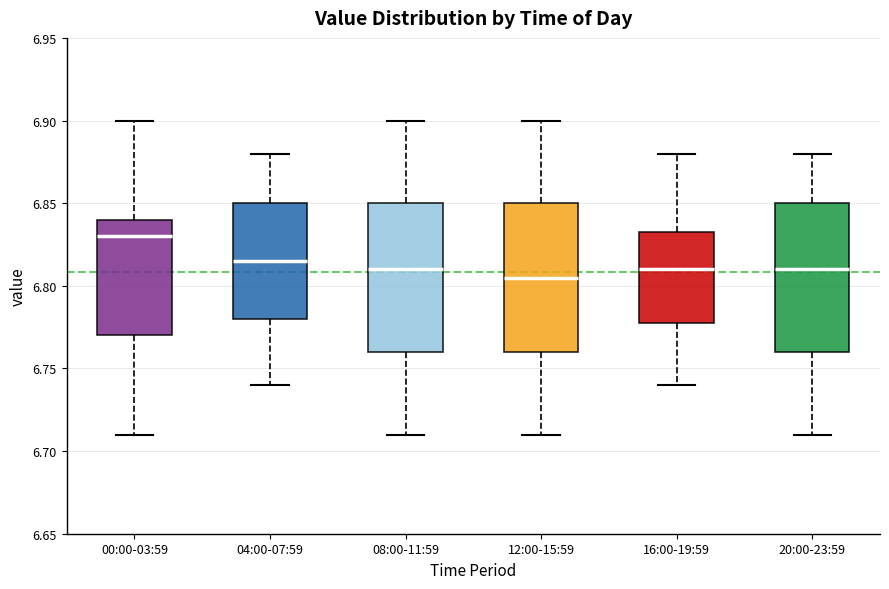

Where is the lower edge of the box for 00:00-03:59 on the y-axis? The values are not printed on the chart, so give them approximately, as read against the axis.

6.770